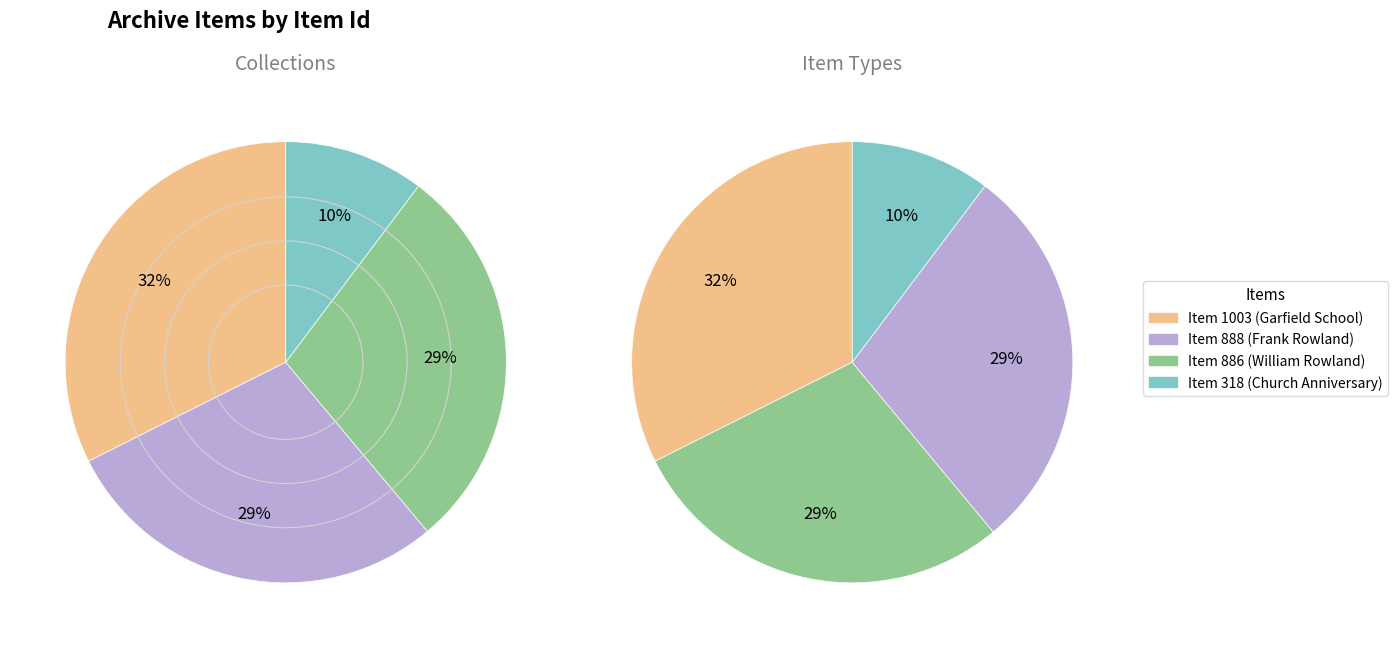

What is the smallest slice in the pie chart?

Item 318 (Church Anniversary)